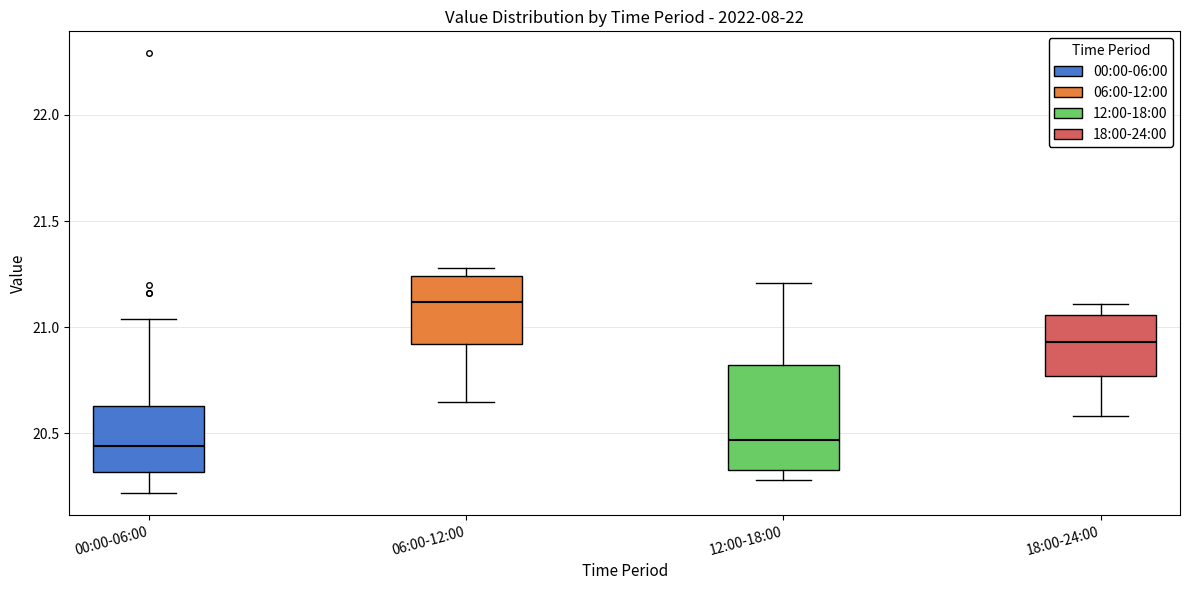

Which box has the highest median line?

06:00-12:00